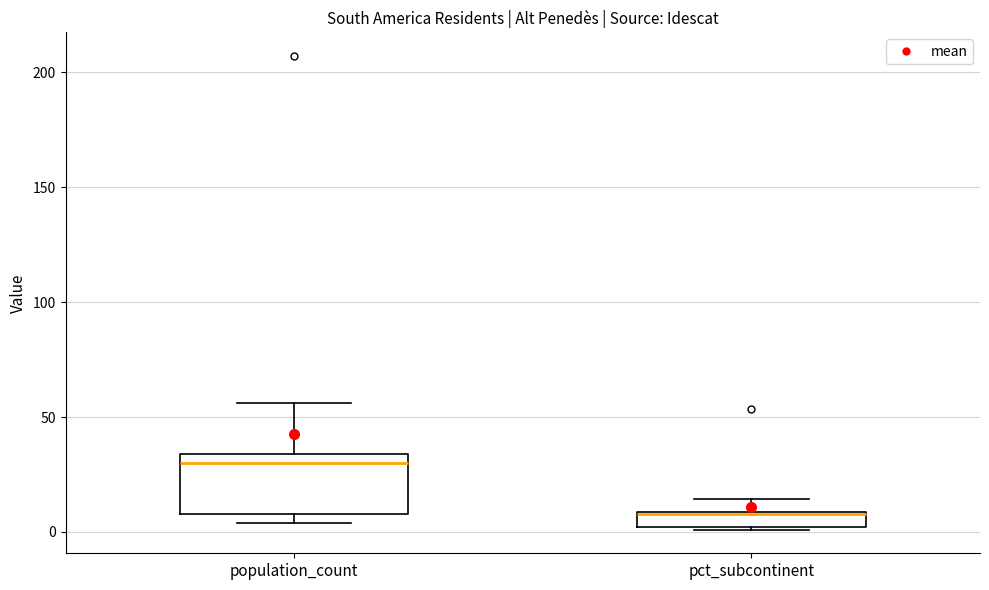

Which box has the lowest median line?

pct_subcontinent